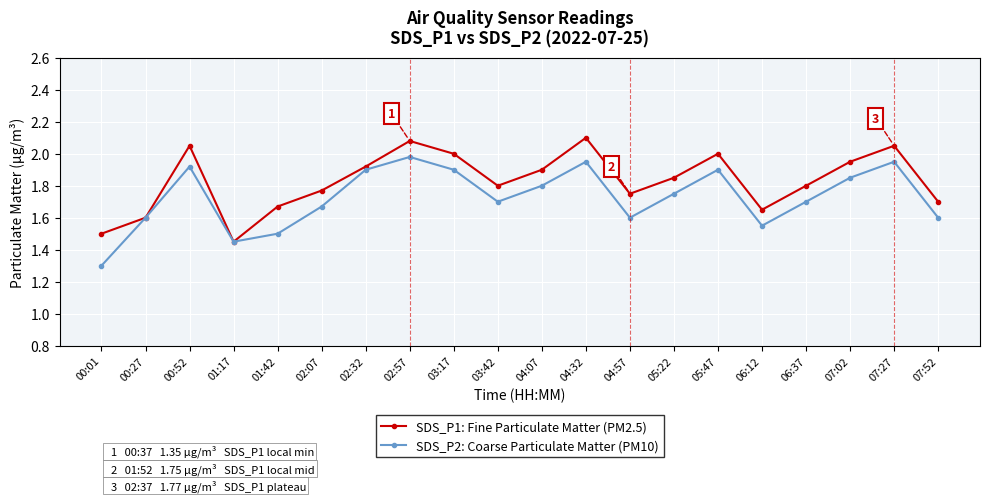

In SDS_P2: Coarse Particulate Matter (PM10), how many points are higher than both neighbors (excluding endpoints)?

5